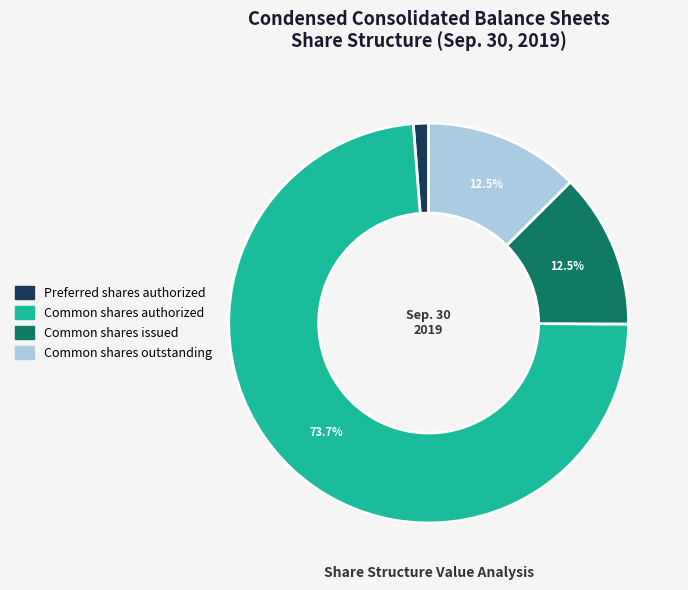

How many slices are in this pie chart?

4